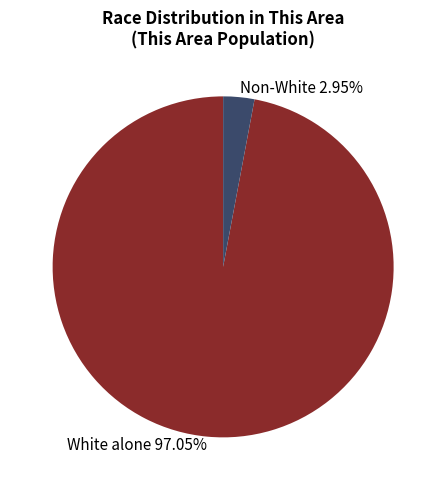

Do Non-White 2.95% and White alone 97.05% together represent more than half of the pie?

Yes